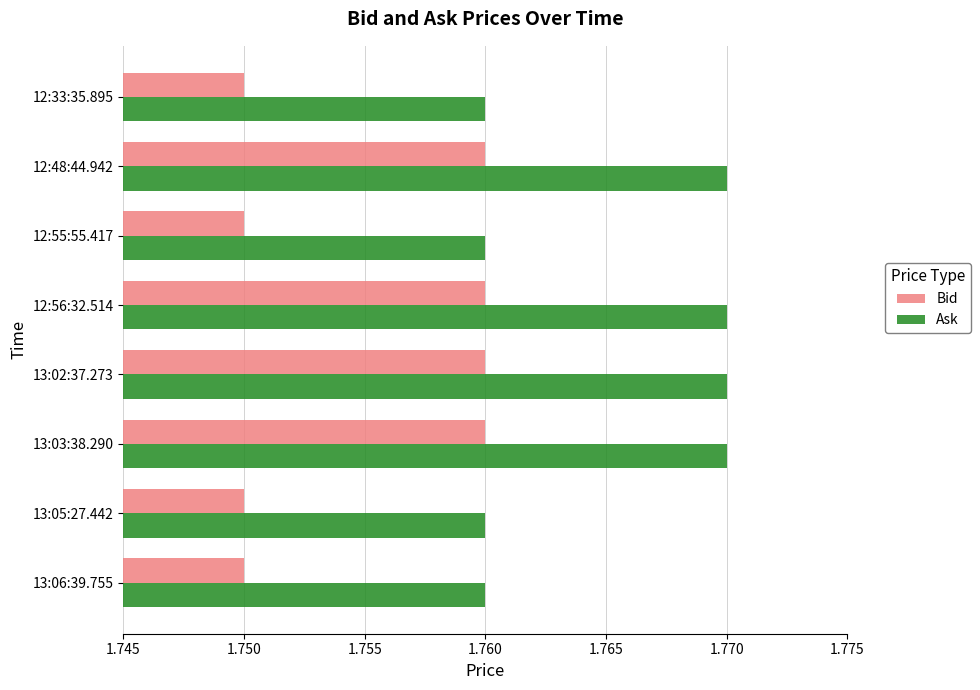

At 12:55:55.417, list the series in order from largest to smallest.

Ask, Bid